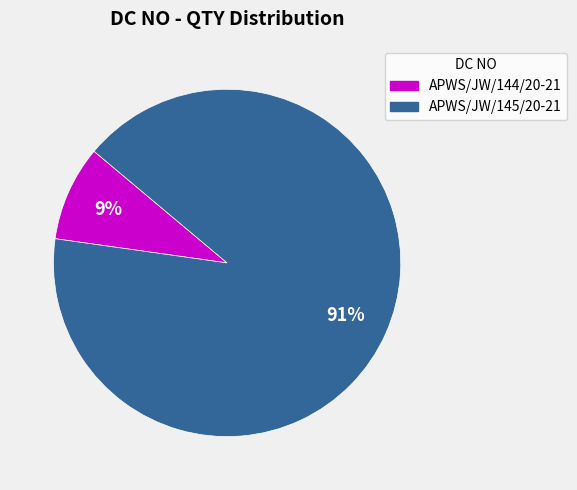

Do APWS/JW/144/20-21 and APWS/JW/145/20-21 together represent more than half of the pie?

Yes